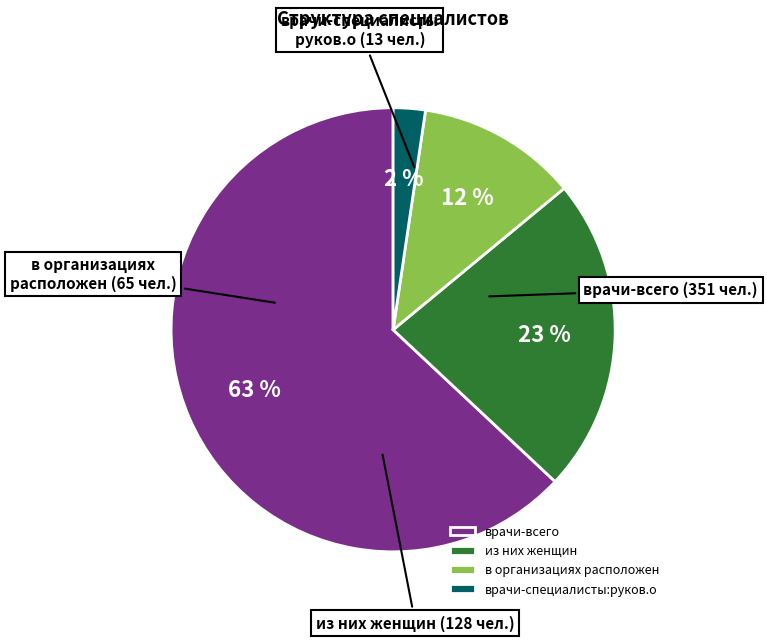

Which category accounts for the majority?

врачи-всего